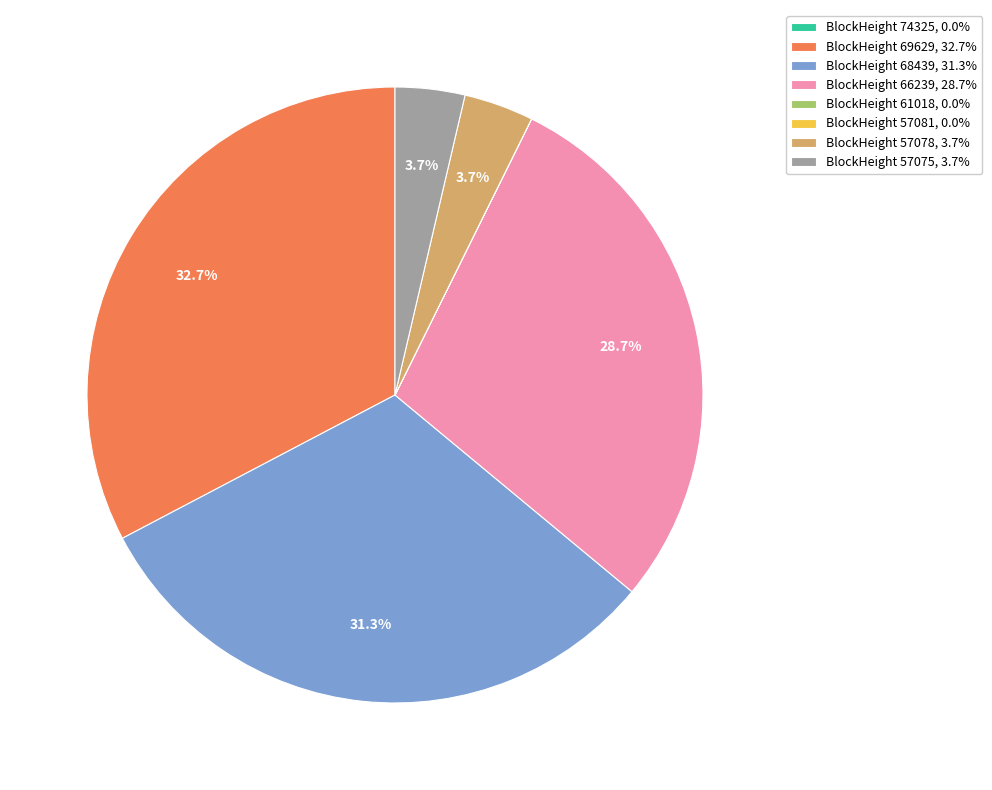

Is BlockHeight 57075, 3.7% the majority of the pie?

No